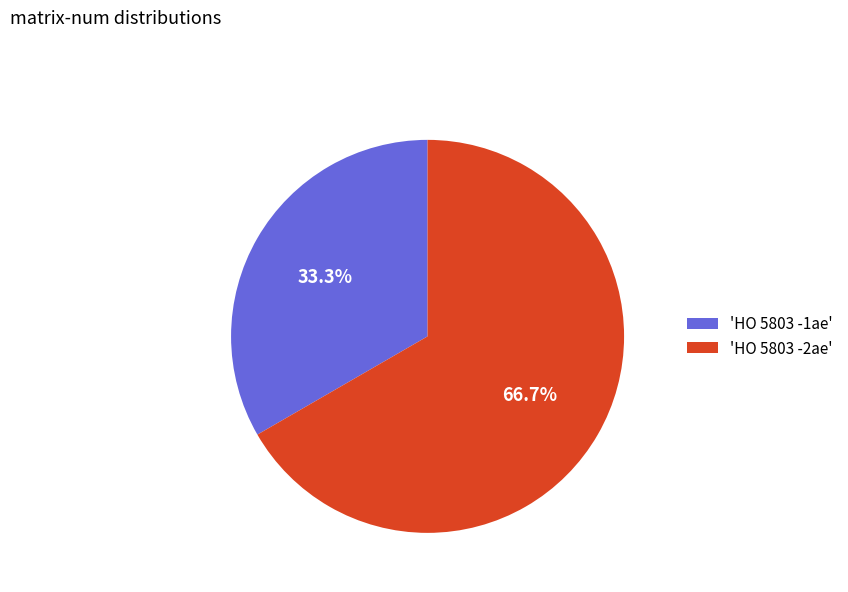

What is the ratio of the value at 'HO 5803 -2ae' to the value at 'HO 5803 -1ae'?

2.0